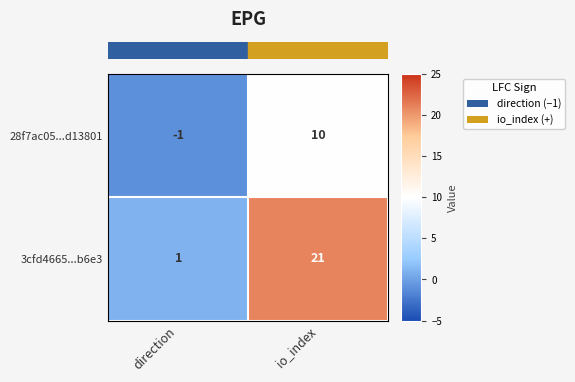

The 28f7ac05...d13801 series shows 10 at io_index. True or false?

True